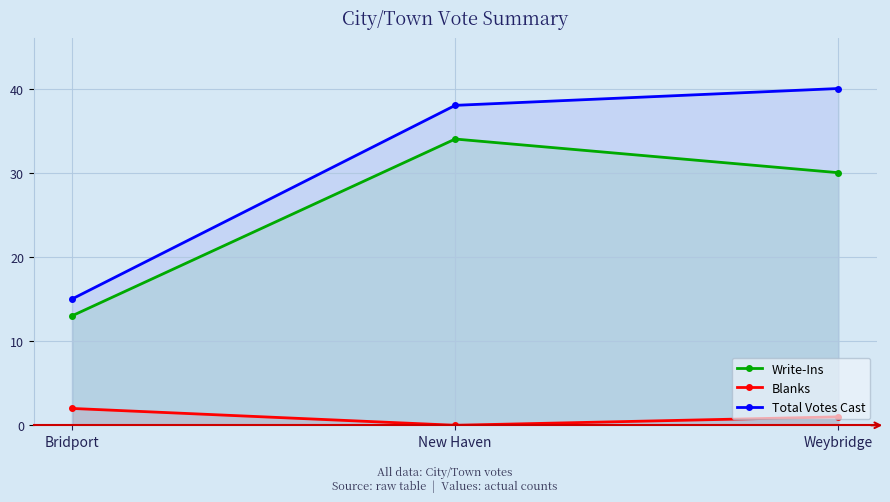

Reading left to right, extract all data points from this chart.

Write-Ins: 13	34	30
Blanks: 2	0	1
Total Votes Cast: 15	38	40